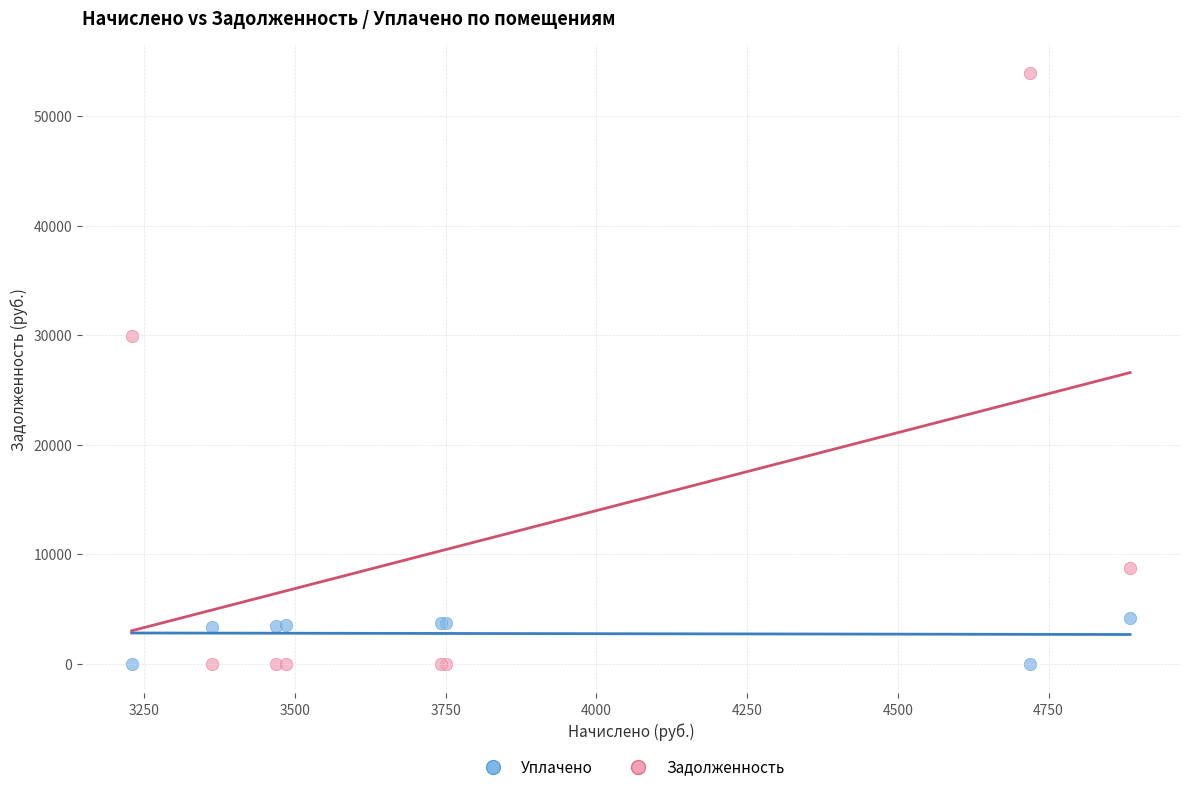

Which series reaches the maximum Y coordinate?

Задолженность